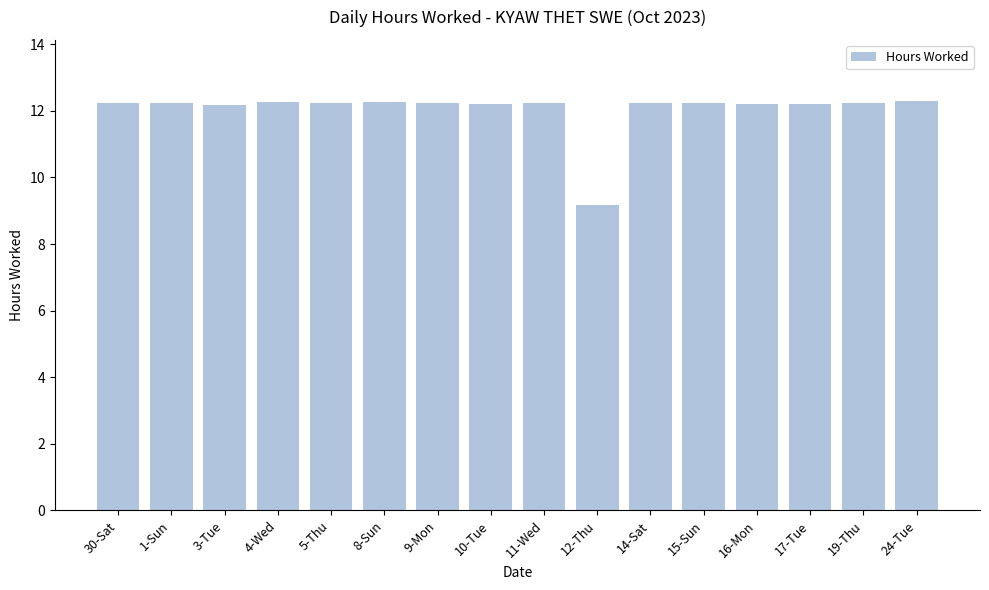

Where does the data first go above 12?

30-Sat